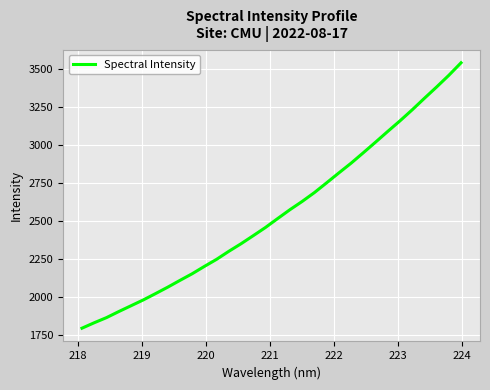

What is the minimum value shown in the chart?

1794.7